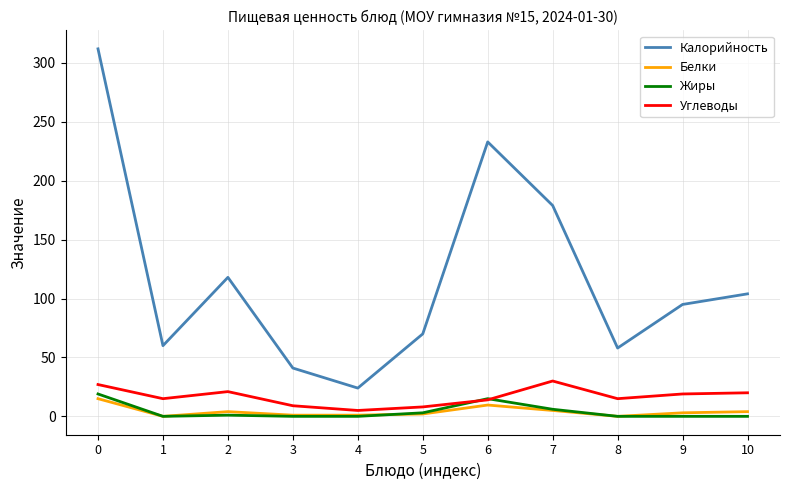

The Жиры series shows 1.0 at 2. True or false?

True